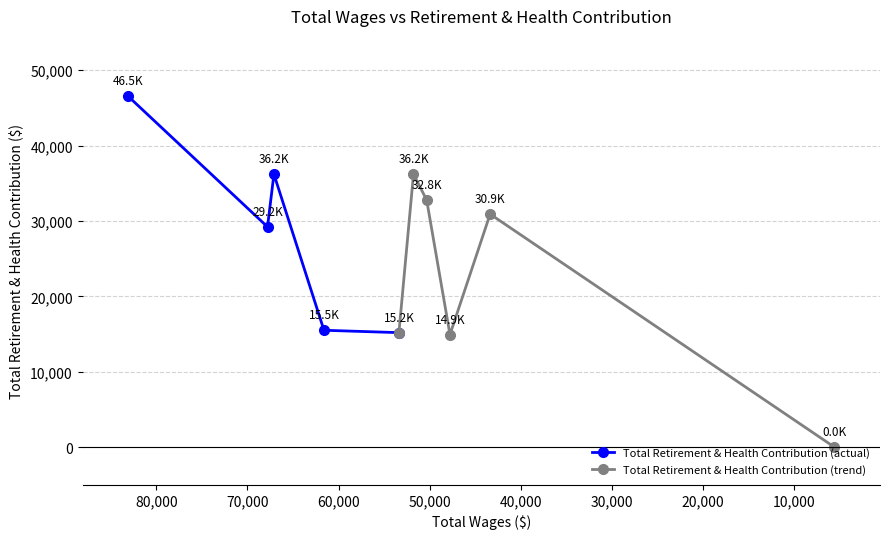

The value at 67799.0 is 49889. True or false?

False